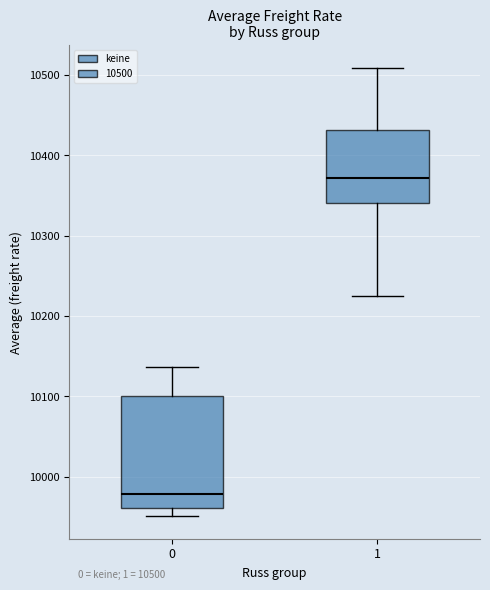

Which box is the tallest, from its lower edge to its upper edge?

0